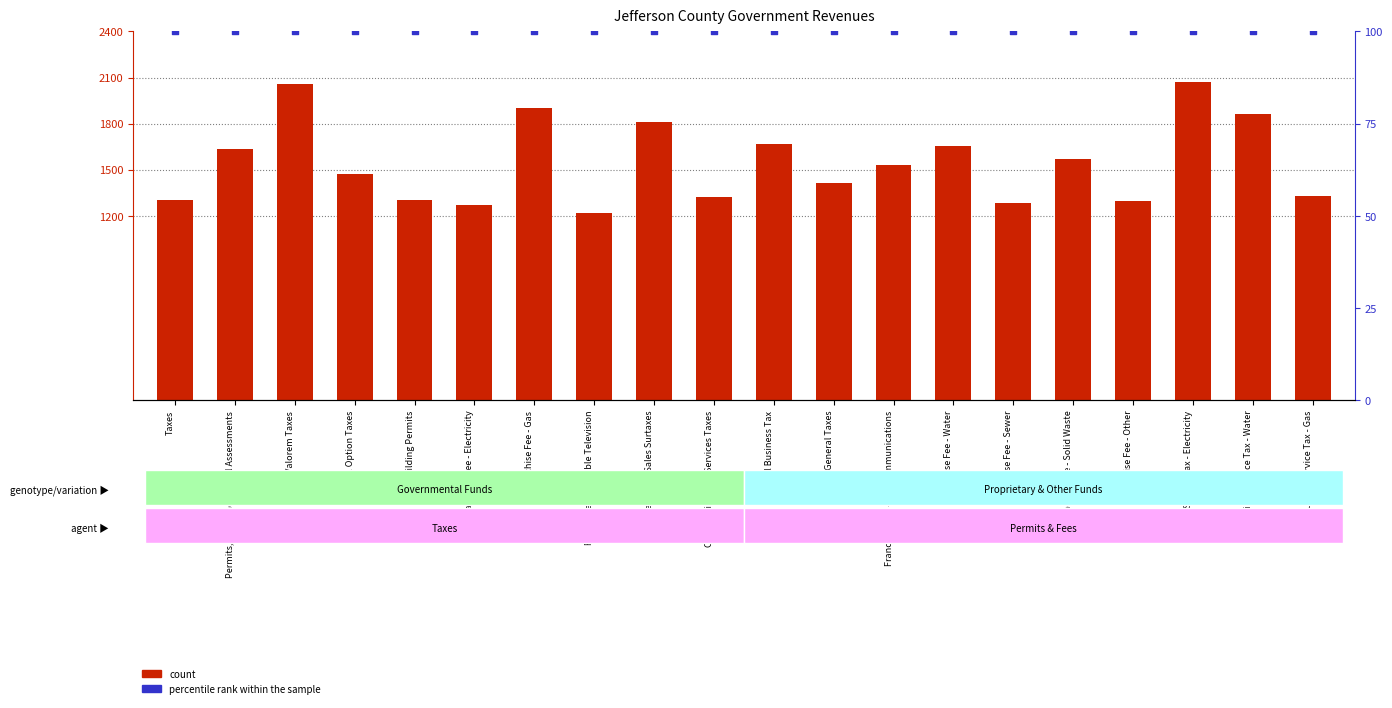

Which series reaches the minimum Y coordinate?

percentile rank within the sample